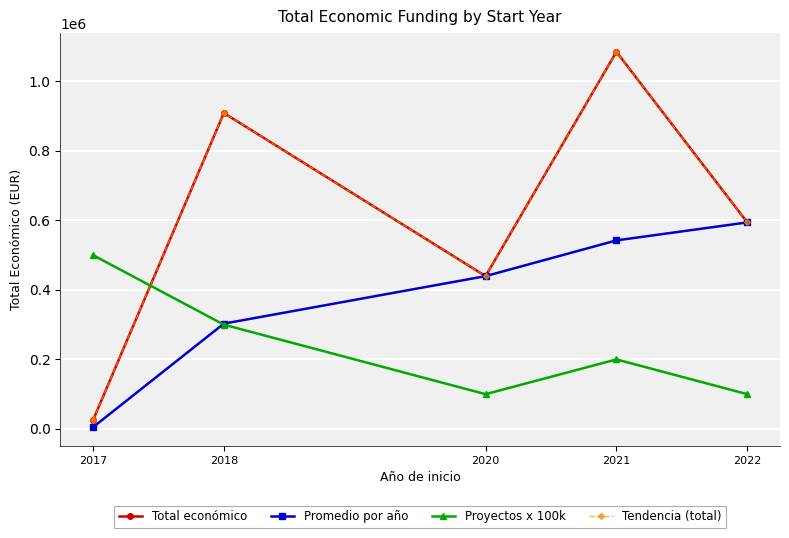

Reading right to left, extract all data points from this chart.

Total económico: 594138	1084726	439594	908823	25000
Promedio por año: 594138	542363	439594	302941	5000
Proyectos x 100k: 100000	200000	100000	300000	500000
Tendencia (total): 594138	1084726	439594	908823	25000